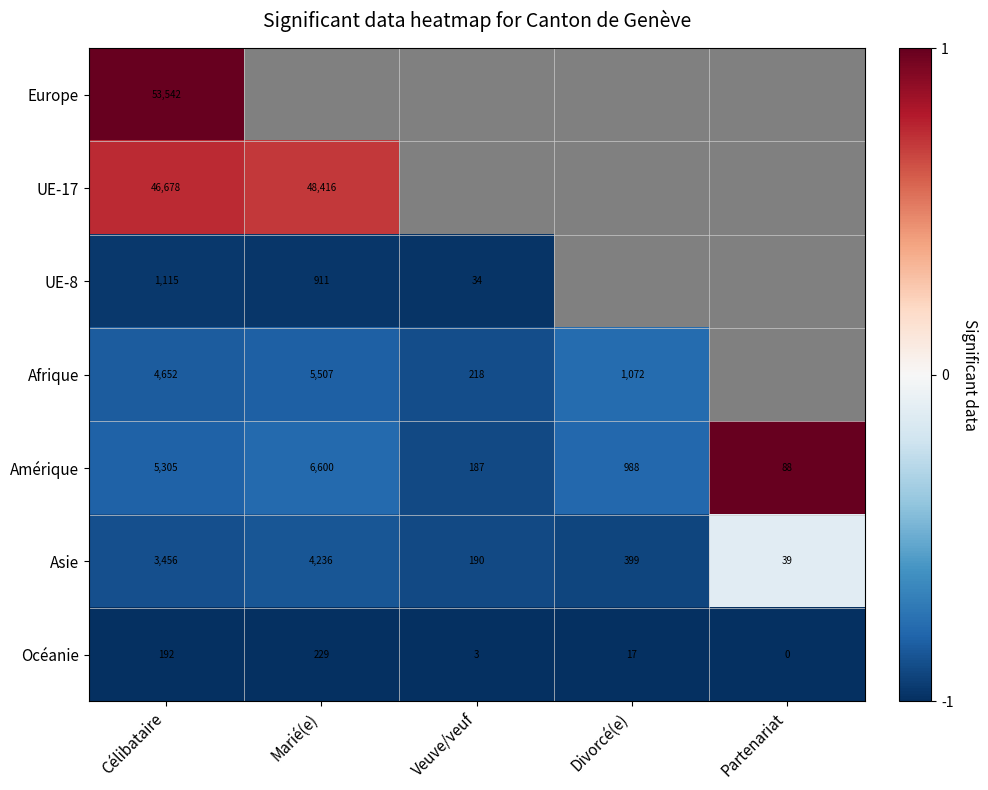

How many values in the Amérique series are below 988?

2